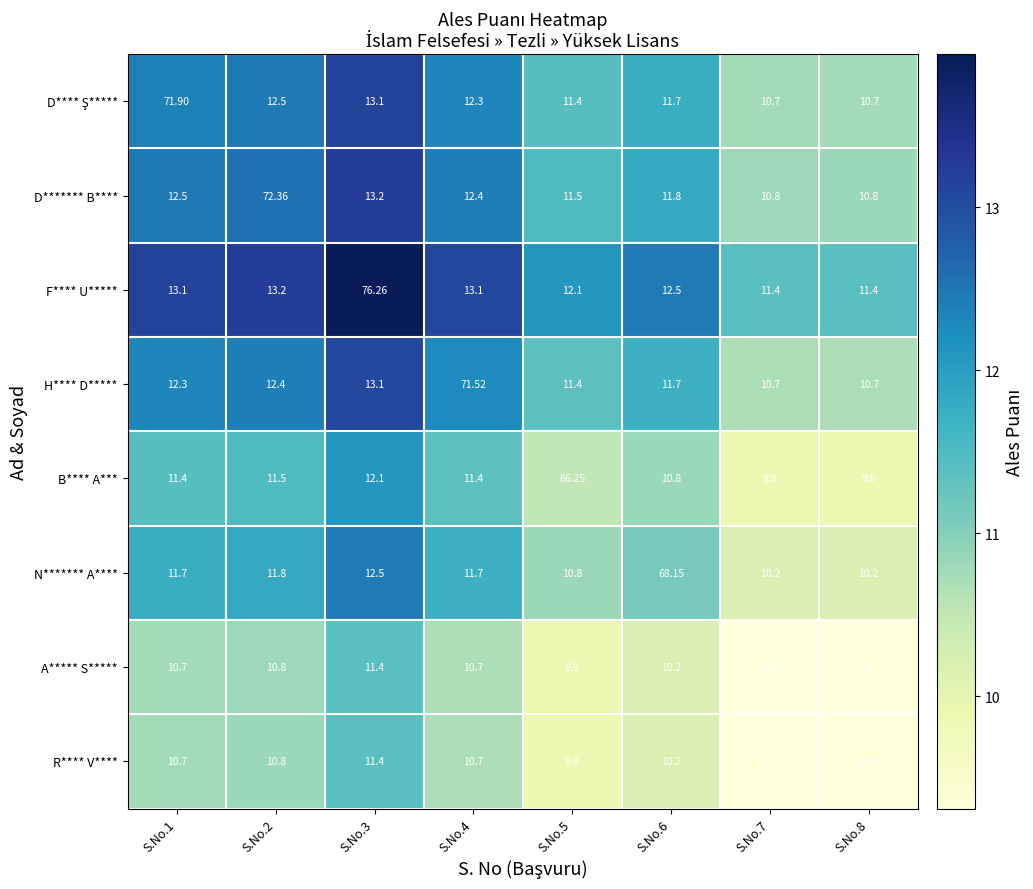

Is the value of A***** S***** at S.No.2 greater than the value of H**** D***** at S.No.6?

No